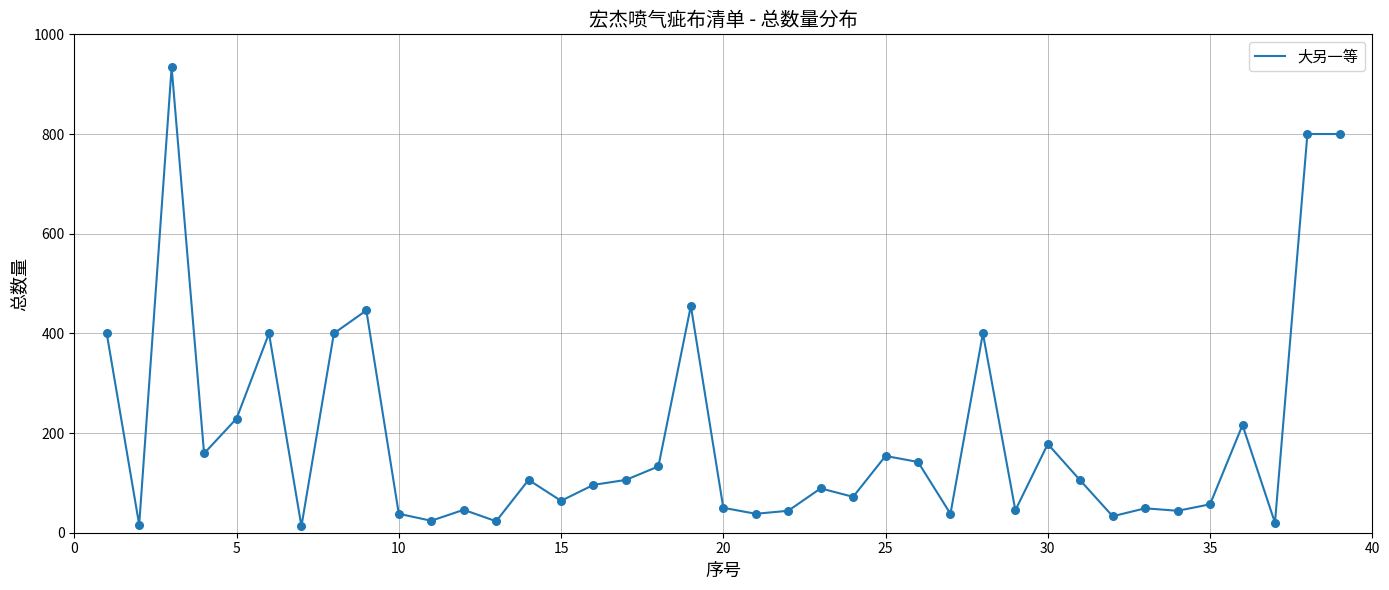

What is the maximum value shown in the chart?

934